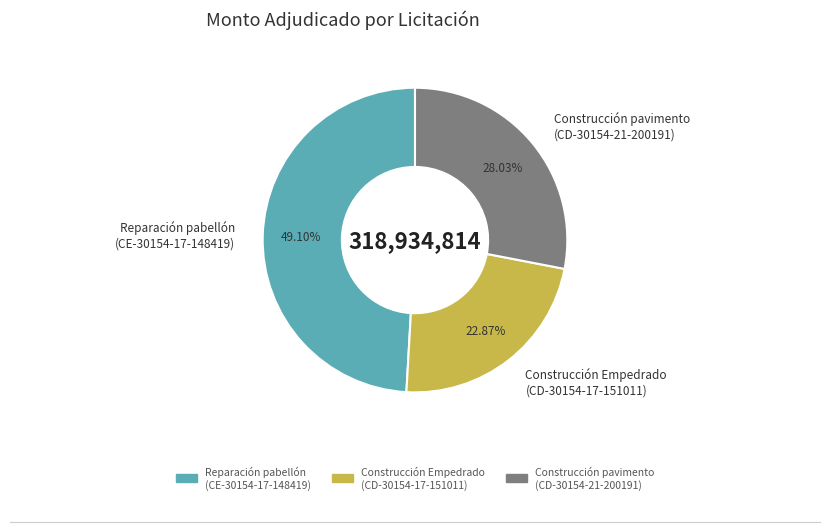

Is there any slice that represents more than half of the pie?

No